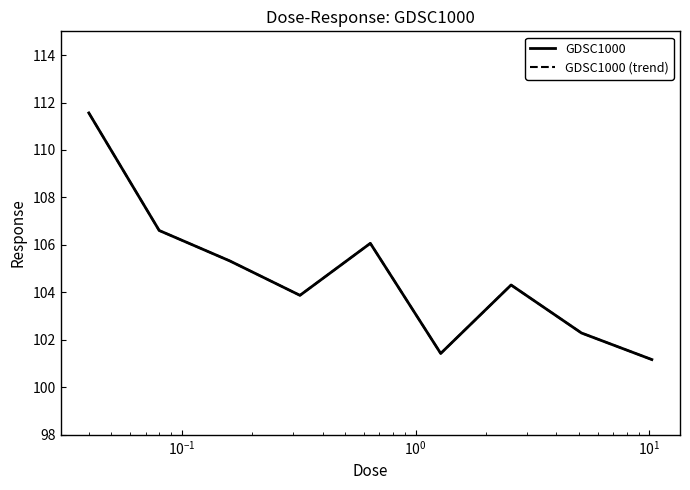

Reading left to right, what are all the values shown in this chart?

GDSC1000: 111.6	106.6	105.3	103.9	106.1	101.4	104.3	102.3	101.2
GDSC1000 (trend): 111.6	106.6	105.3	103.9	106.1	101.4	104.3	102.3	101.2